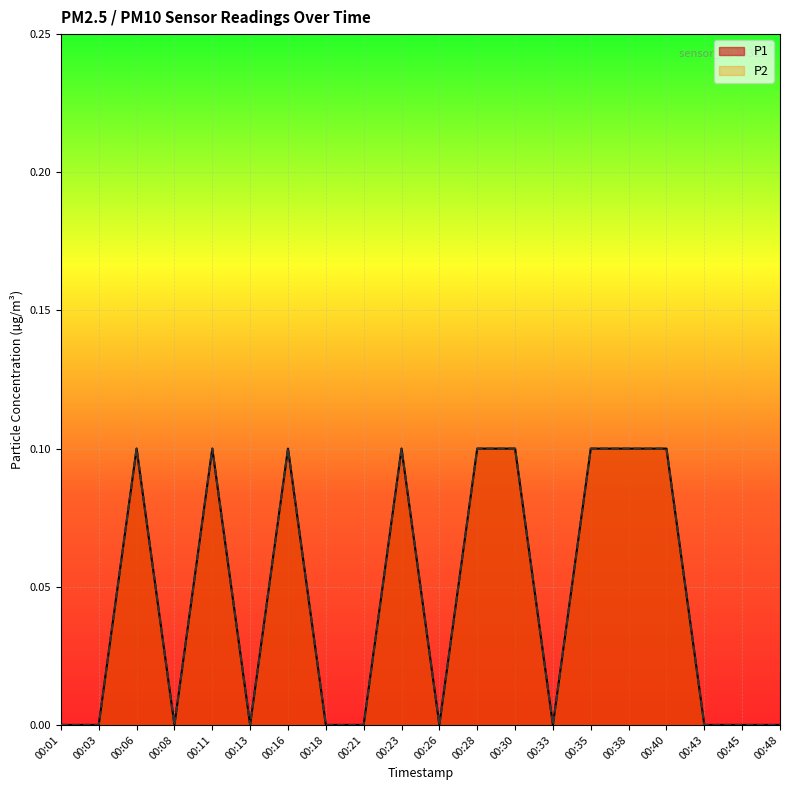

True or false: P2 and P1 intersect in this chart.

False